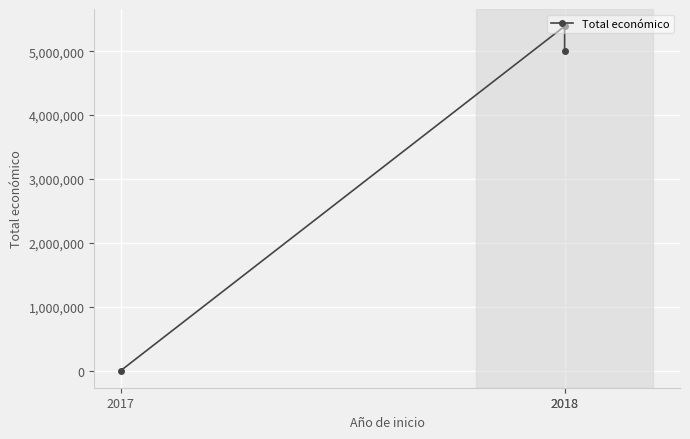

Which has a higher value, 2018 or 2017?

2018